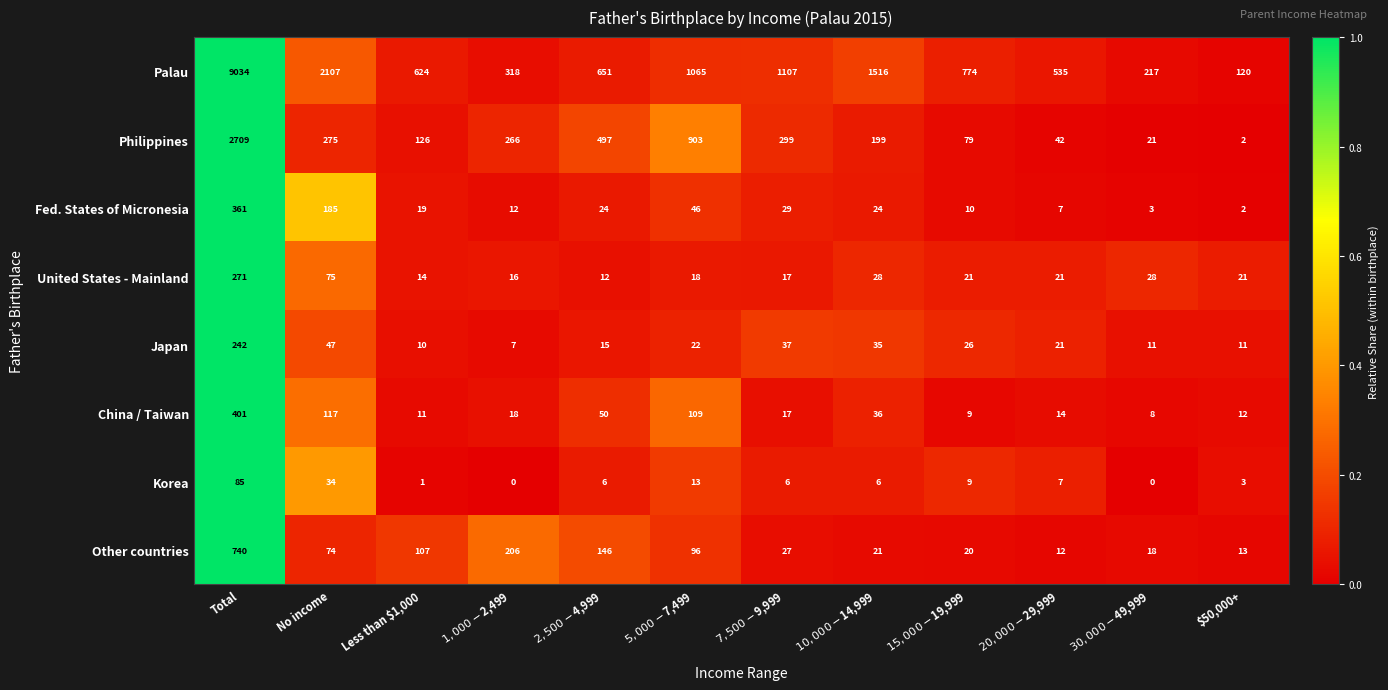

The value of Palau at Less than $1,000 is 624. True or false?

True